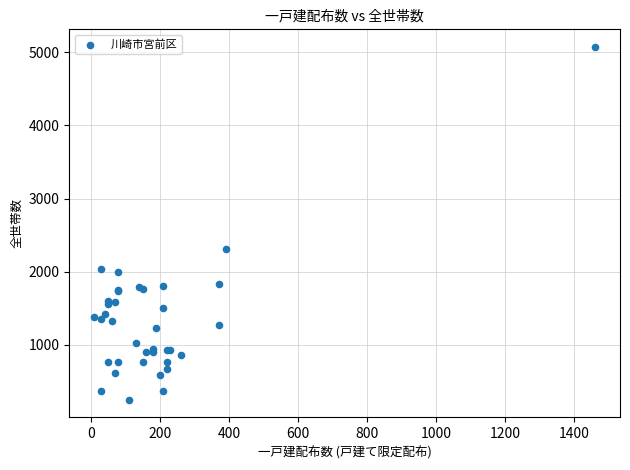

What Y value in the scatter plot is closest to 2660?

2307